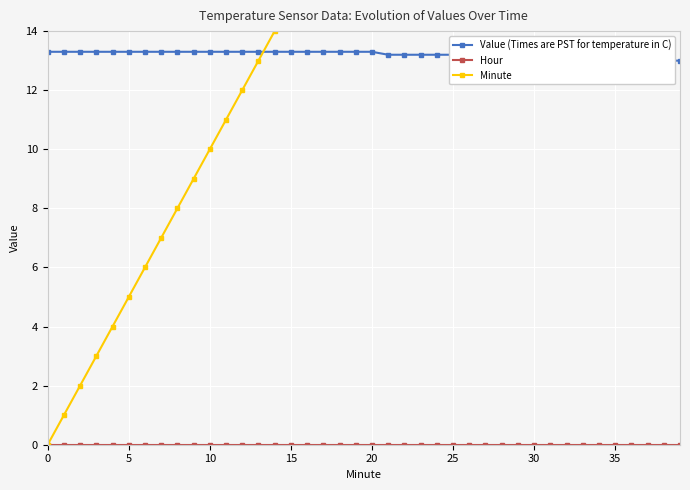

The Value (Times are PST for temperature in C) series shows 13.3 at 15. True or false?

True